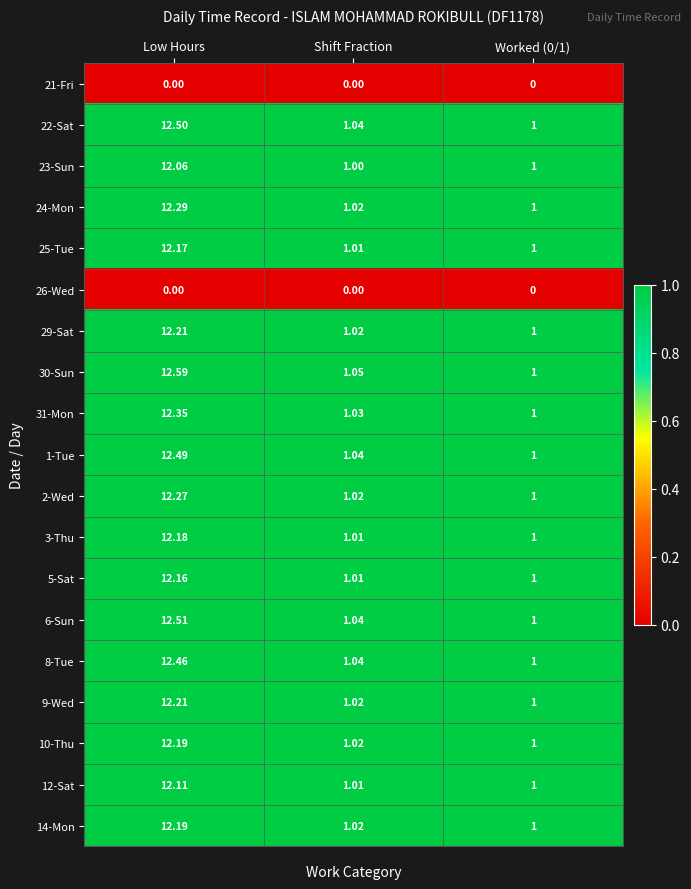

Which category has the highest value in the 25-Tue series?

Low Hours